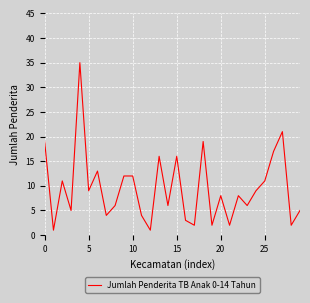

What is the maximum value shown in the chart?

35